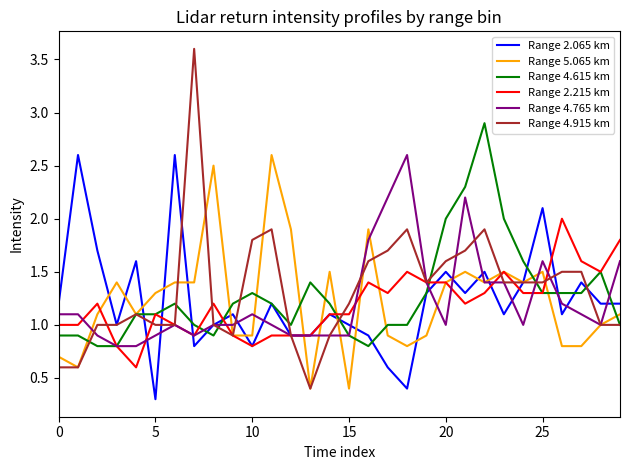

Which series has the widest spread of values?

Range 4.915 km